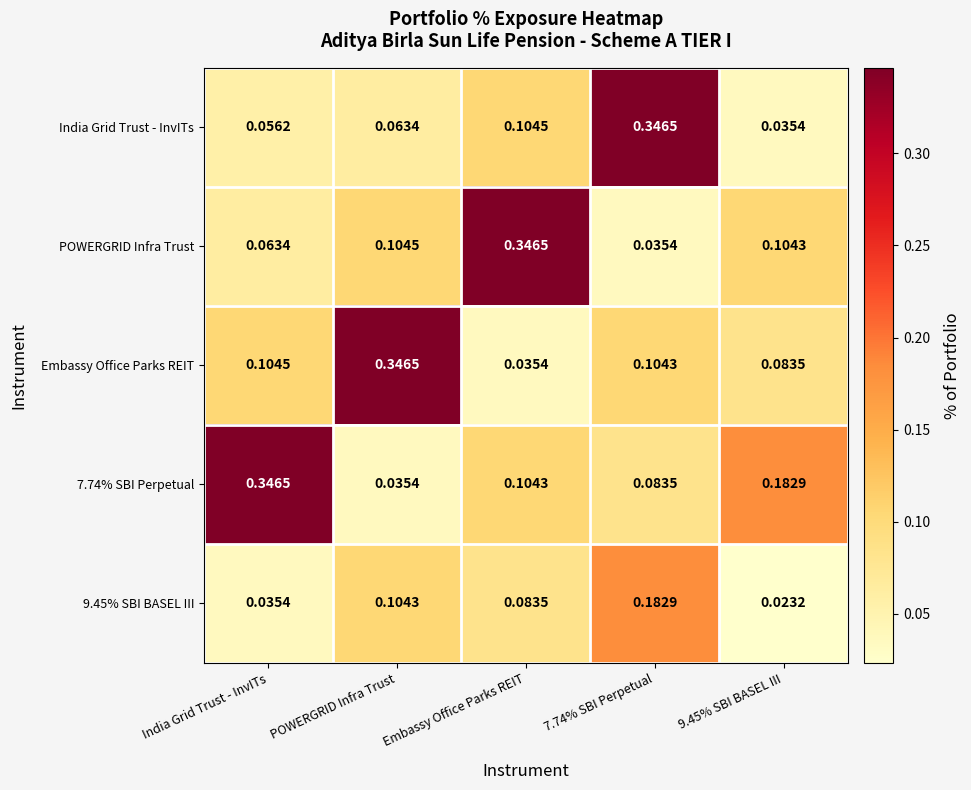

Which label corresponds to the smallest value in the chart?

9.45% SBI BASEL III